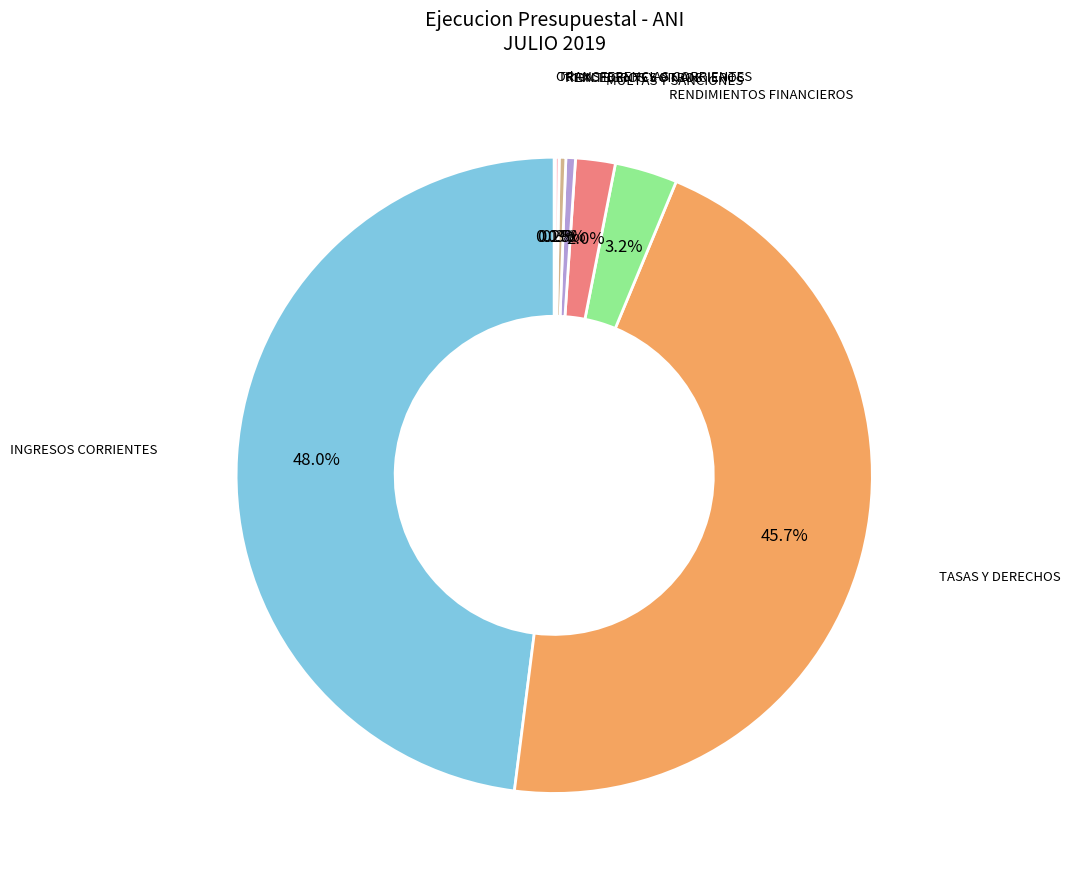

What is the total percentage of INGRESOS CORRIENTES and EXCEDENTES FINANCIEROS?

48.5%